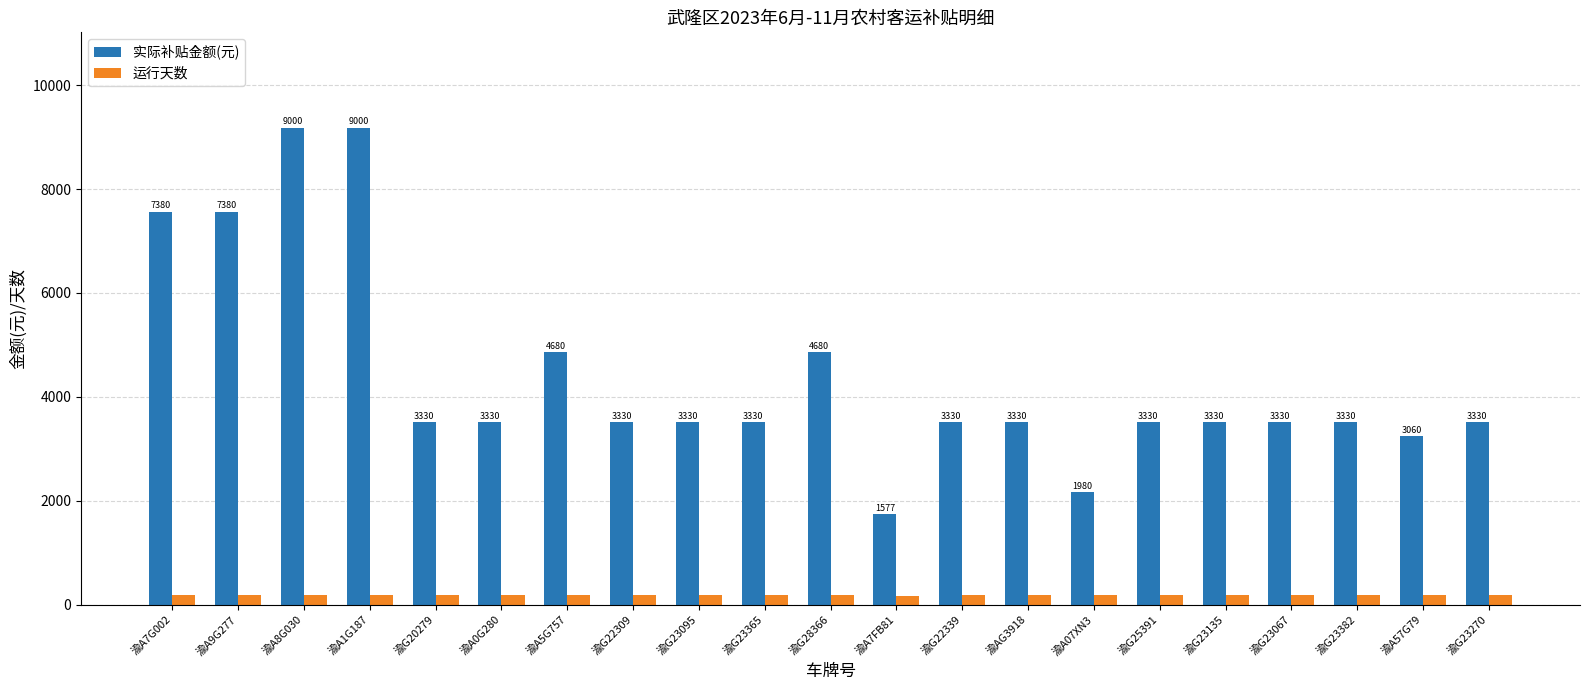

Reading left to right, list all the values displayed in this chart.

实际补贴金额(元): 渝A7G002=7560	渝A9G277=7560	渝A8G030=9180	渝A1G187=9180	渝G20279=3510	渝A0G280=3510	渝A5G757=4860	渝G22309=3510	渝G23095=3510	渝G23365=3510	渝G28366=4860	渝A7FB81=1743	渝G22339=3510	渝AG3918=3510	渝A07XN3=2160	渝G25391=3510	渝G23135=3510	渝G23067=3510	渝G23382=3510	渝A57G79=3240	渝G23270=3510
运行天数: 渝A7G002=180	渝A9G277=180	渝A8G030=180	渝A1G187=180	渝G20279=180	渝A0G280=180	渝A5G757=180	渝G22309=180	渝G23095=180	渝G23365=180	渝G28366=180	渝A7FB81=166	渝G22339=180	渝AG3918=180	渝A07XN3=180	渝G25391=180	渝G23135=180	渝G23067=180	渝G23382=180	渝A57G79=180	渝G23270=180